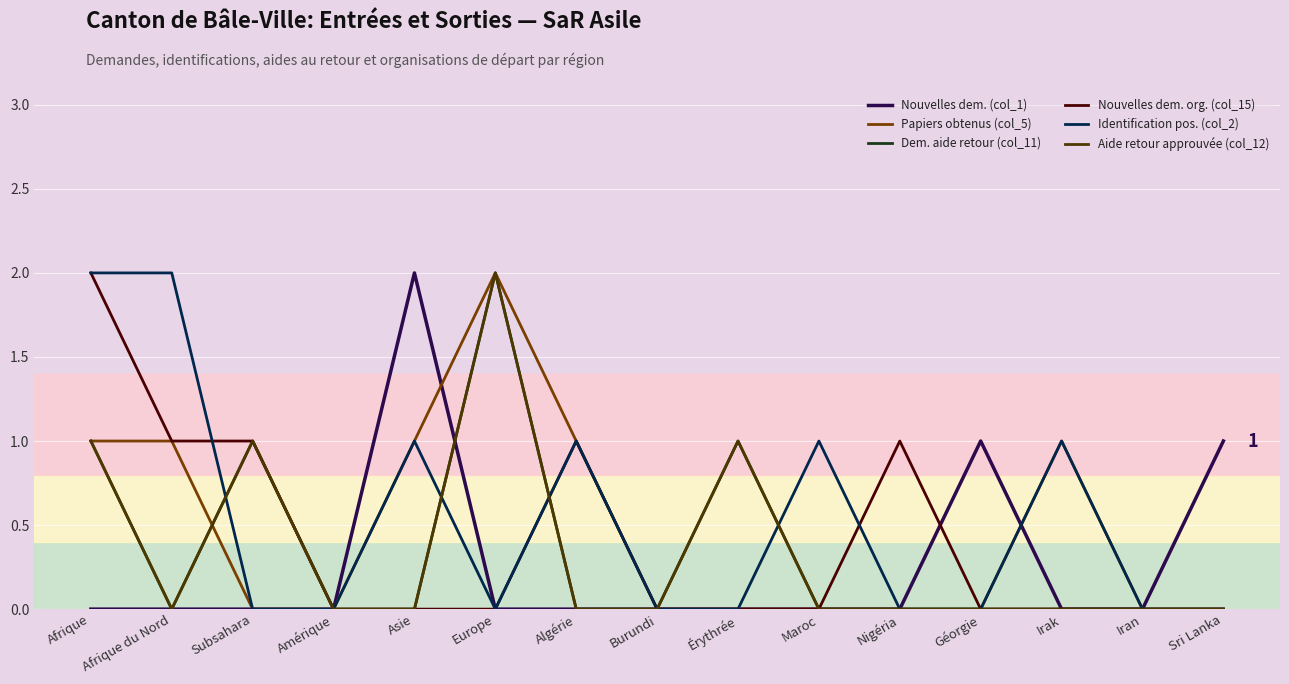

Count the Nouvelles dem. (col_1) values in the range 0 to 1.

14